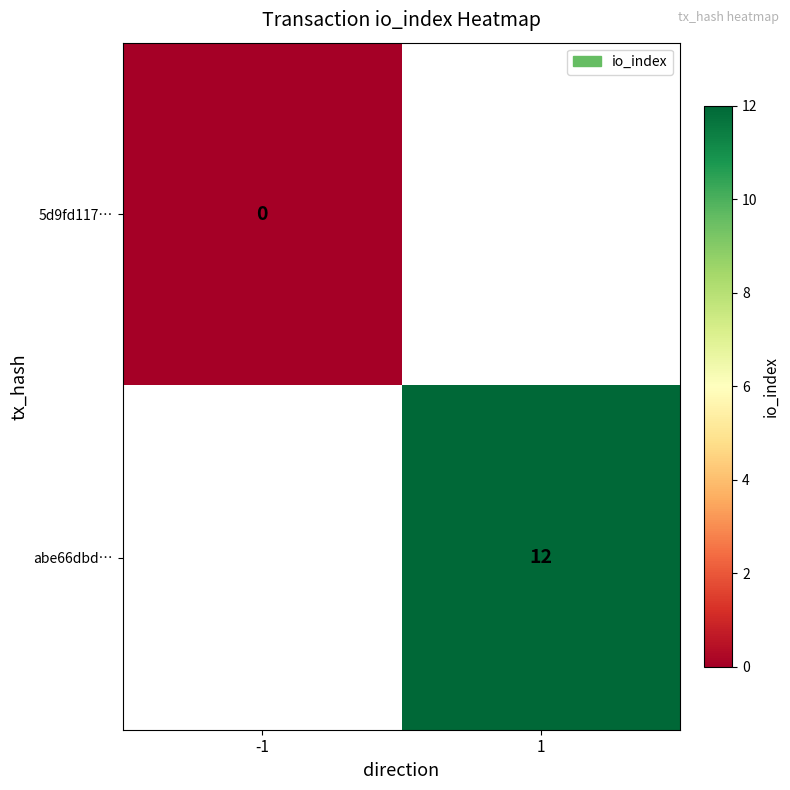

Is it true that abe66dbd… equals 18 at 1?

False